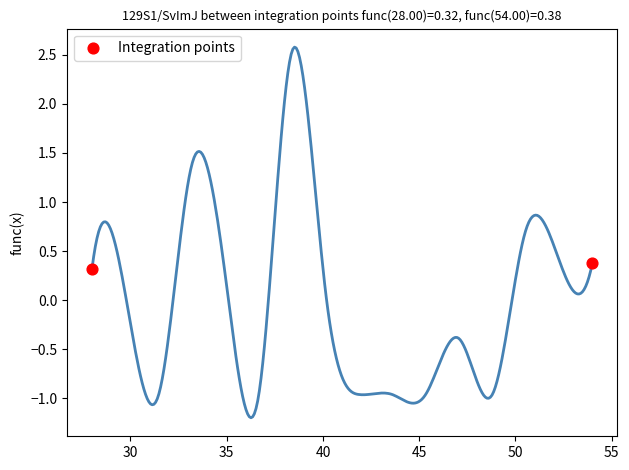

What Y value in the scatter plot is closest to 0?

0.3